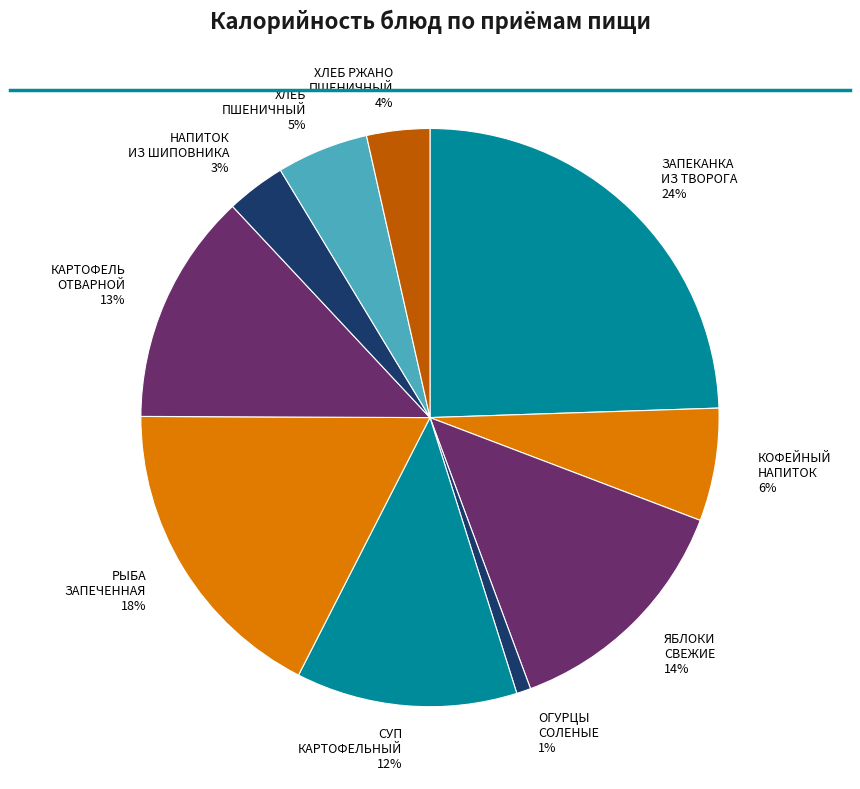

How many slices are in this pie chart?

10